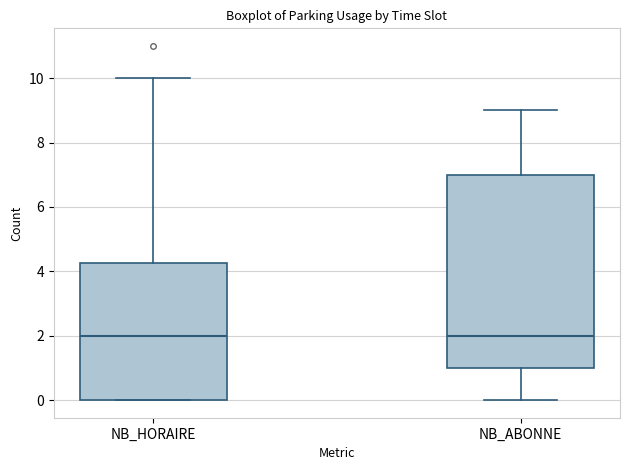

Reading left to right, transcribe this box plot: for each box, give where its median line is, the range the box spans, and where its two whiskers end, as read against the y-axis. The values are not printed on the chart, so give them approximately, as read against the axis.

NB_HORAIRE: median 2.0, box 0.0 to 4.2, whiskers 0.0 to 10.0
NB_ABONNE: median 2.0, box 1.0 to 7.0, whiskers 0.0 to 9.0